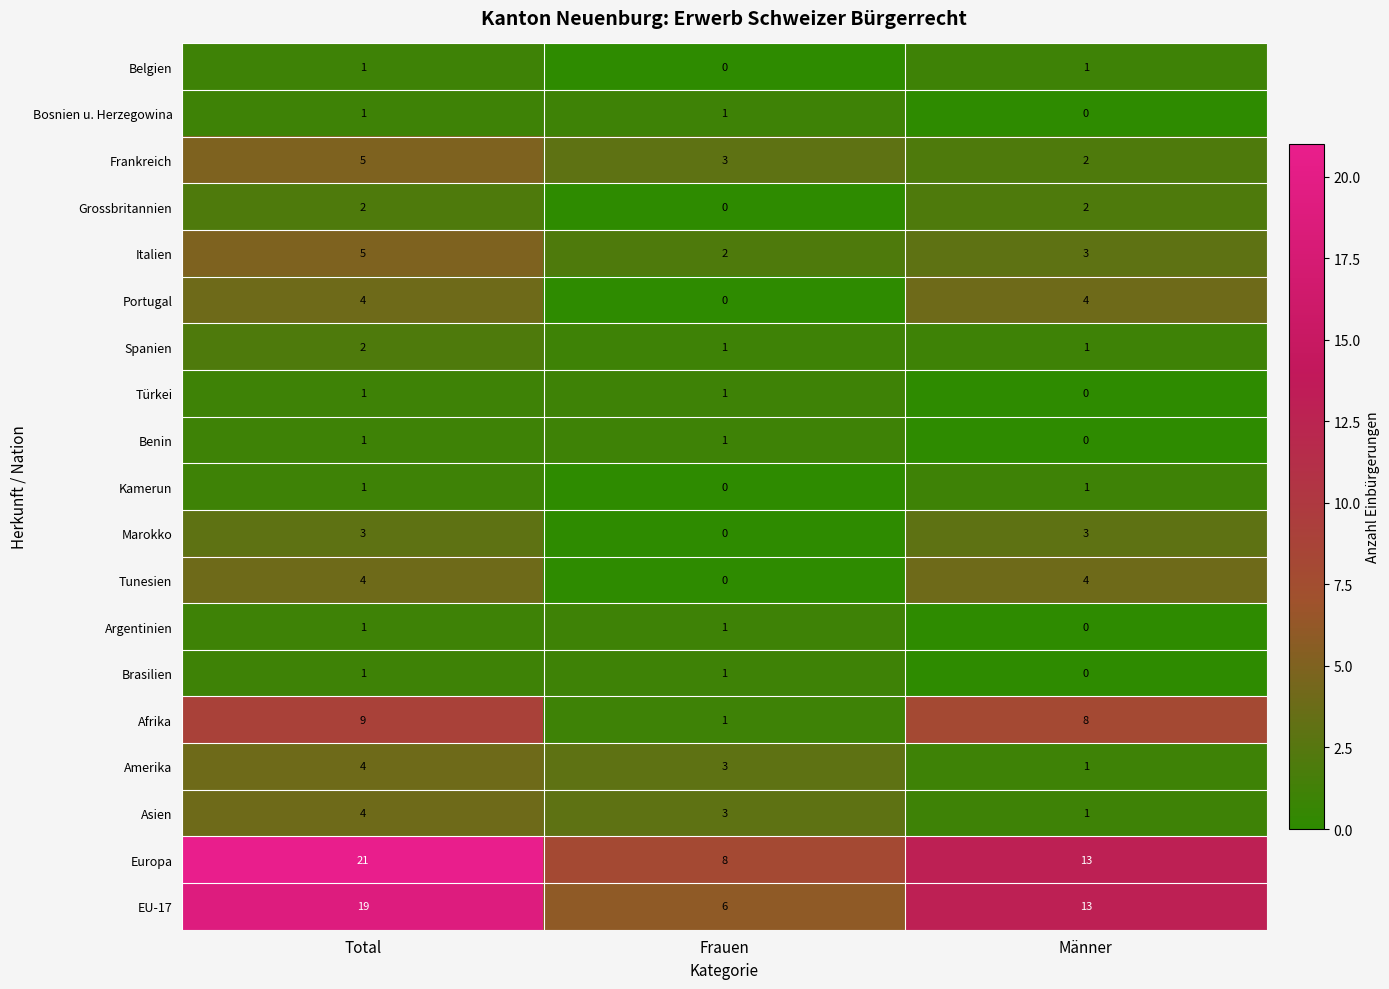

The value of Portugal at Total is 4. True or false?

True